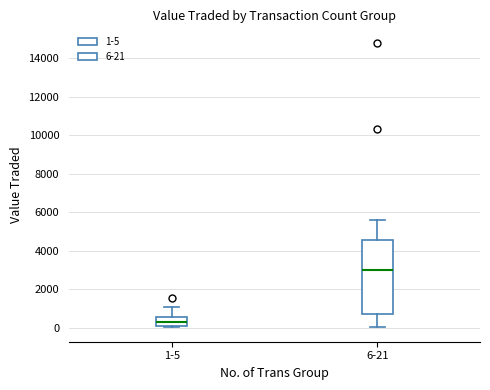

Where does the upper whisker of the box for 1-5 end on the y-axis? The values are not printed on the chart, so give them approximately, as read against the axis.

1000